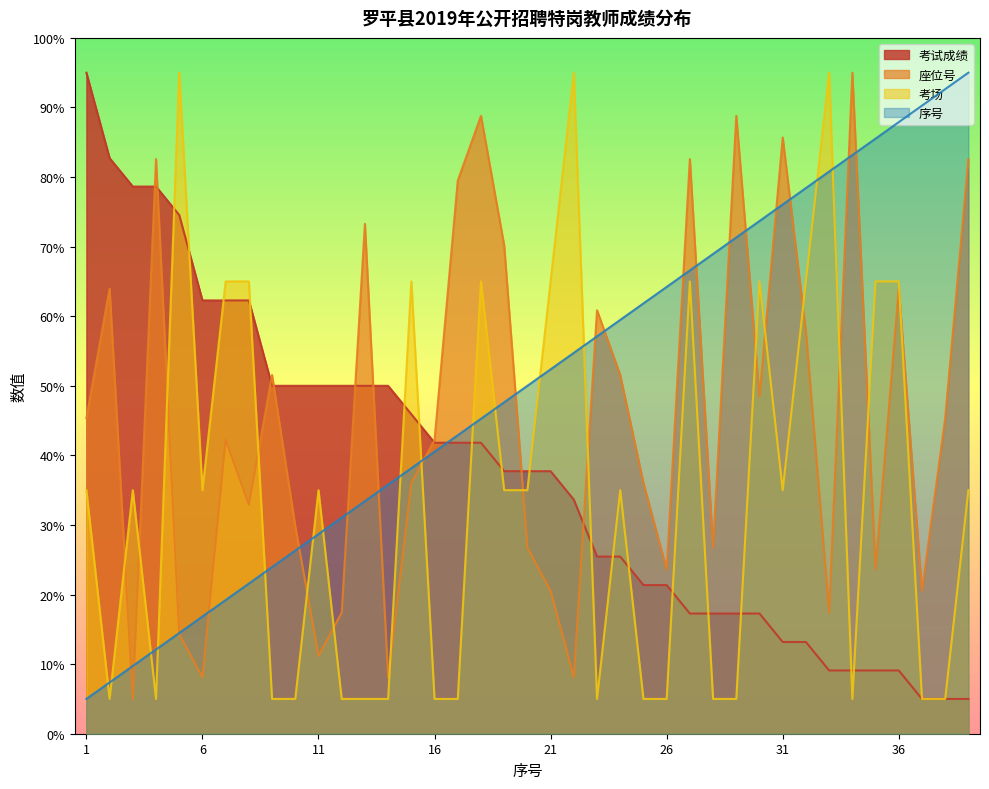

At which label does 序号 reach its minimum?

1